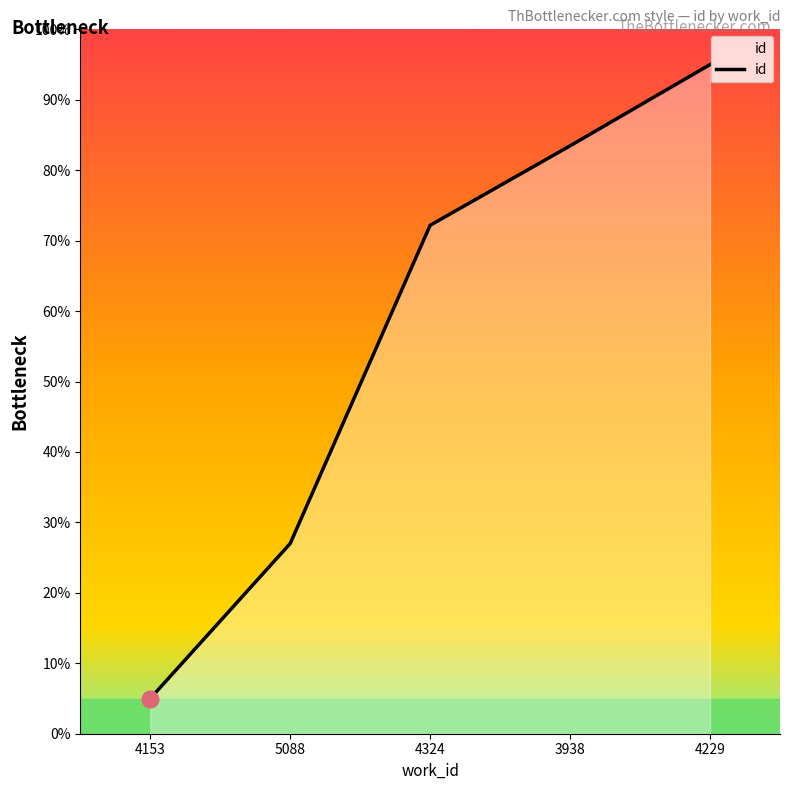

Which has a higher value, 4324 or 3938?

3938